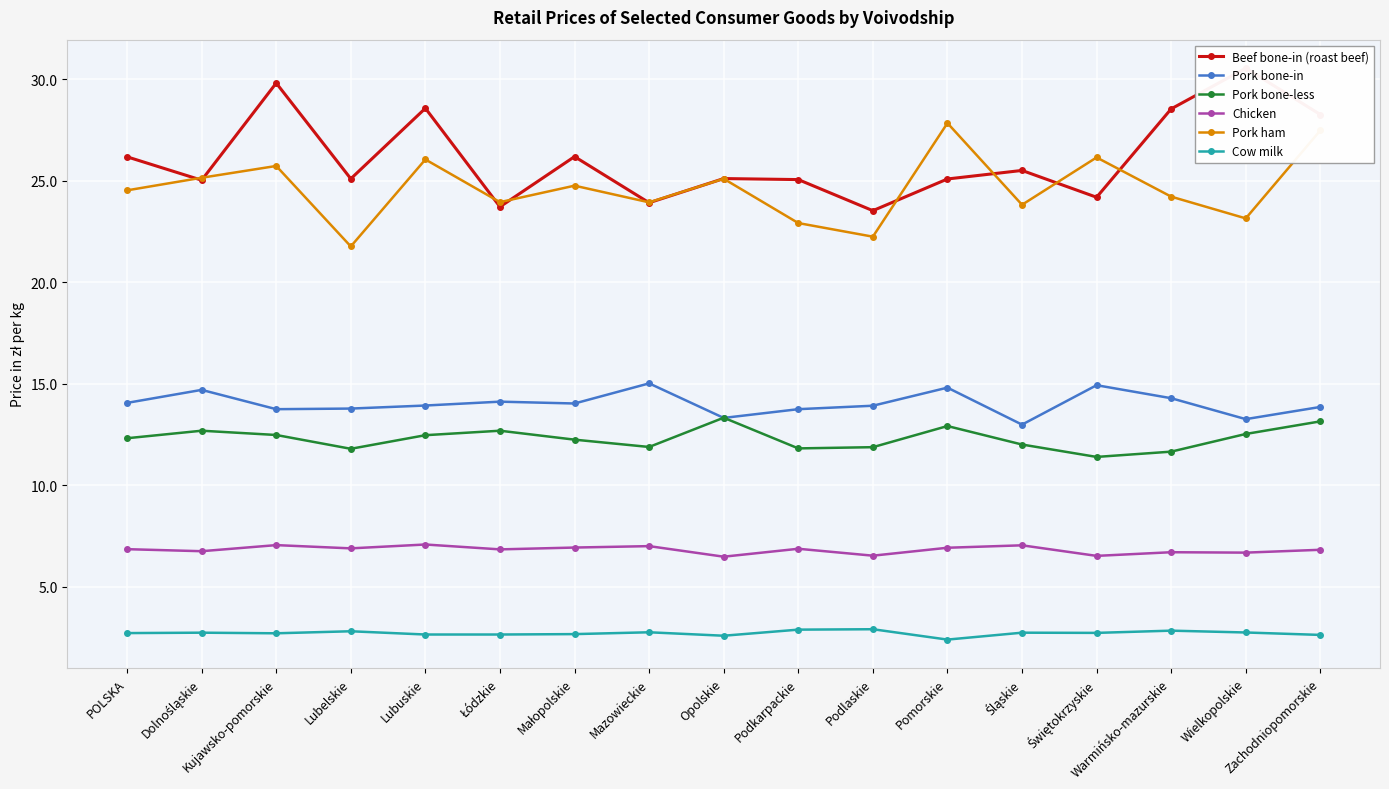

The Pork bone-in series shows 8.6 at Lubelskie. True or false?

False